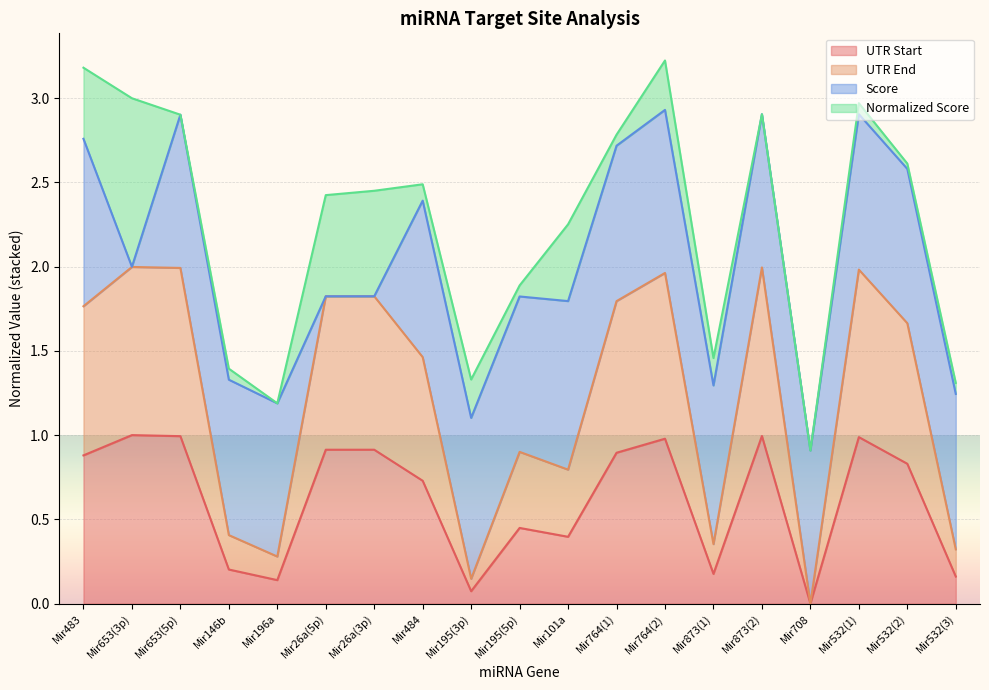

Where is the first local maximum for UTR Start?

Mir653(3p)